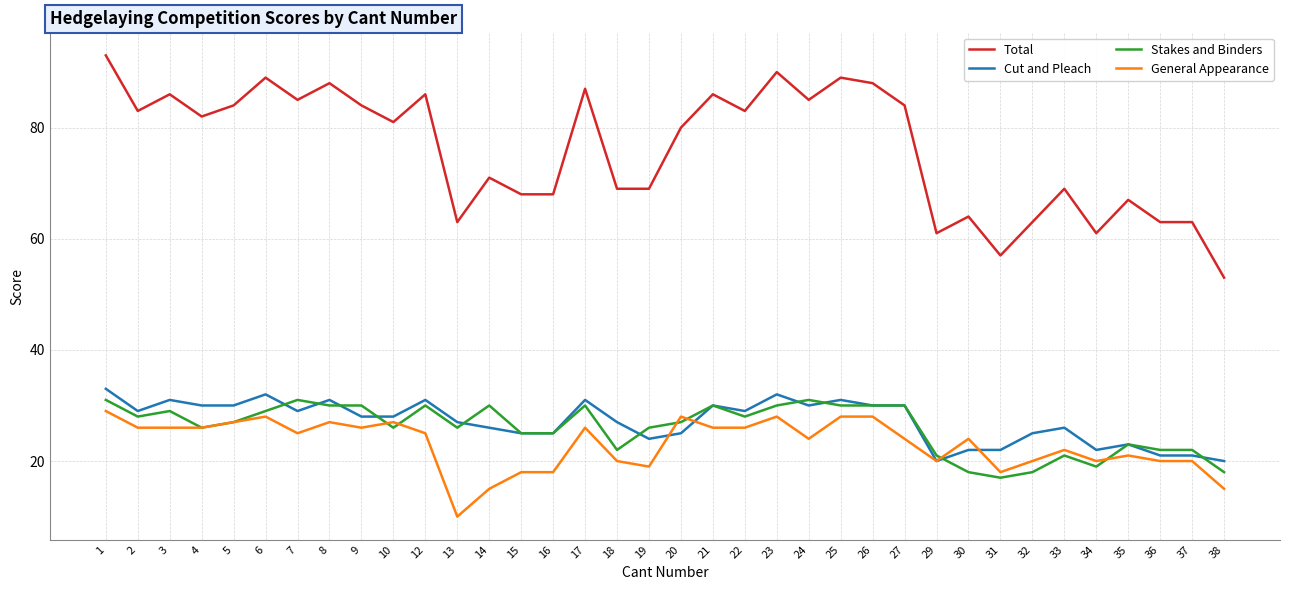

The General Appearance series shows 27 at 8. True or false?

True